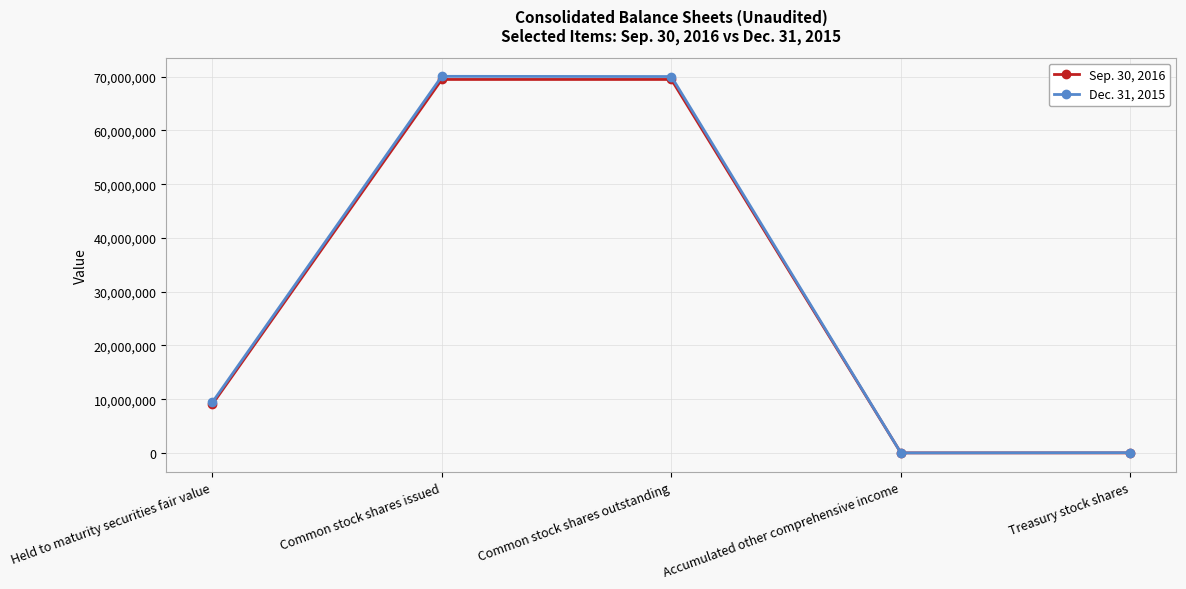

What is the label of the 5th point from the left?

Treasury stock shares